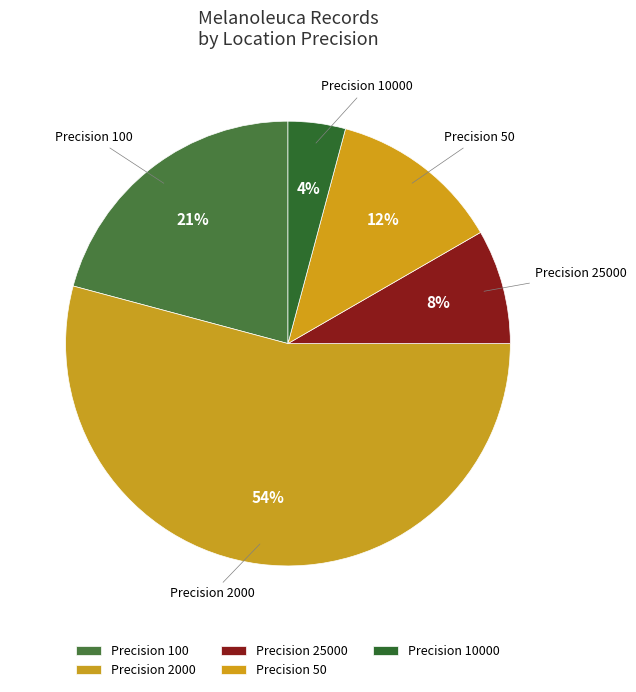

The Precision 25000 slice represents 14% of the pie. True or false?

False